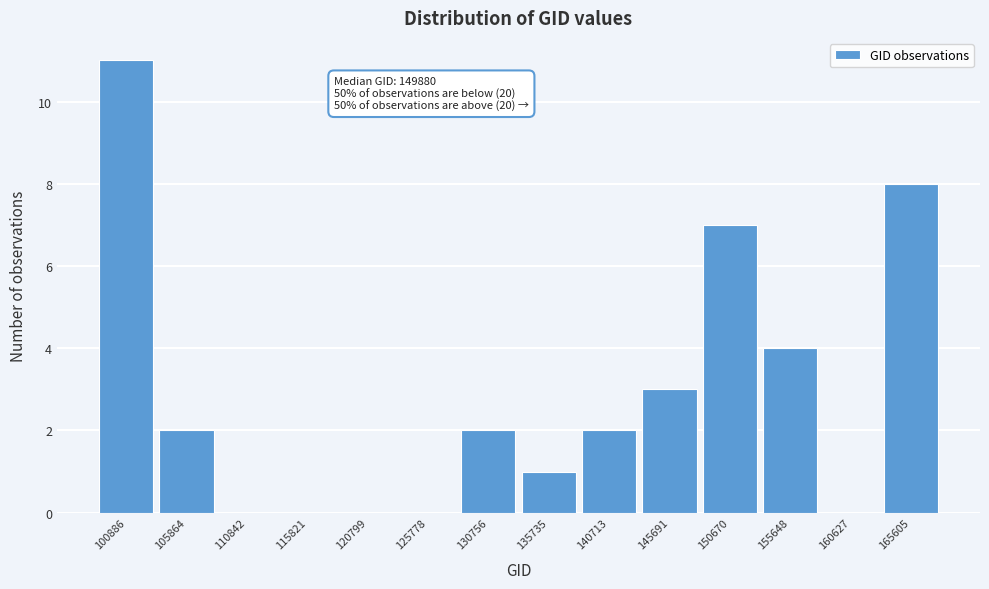

Reading right to left, list all the values displayed in this chart.

165605=8	160627=0	155648=4	150670=7	145691=3	140713=2	135735=1	130756=2	125778=0	120799=0	115821=0	110842=0	105864=2	100886=11